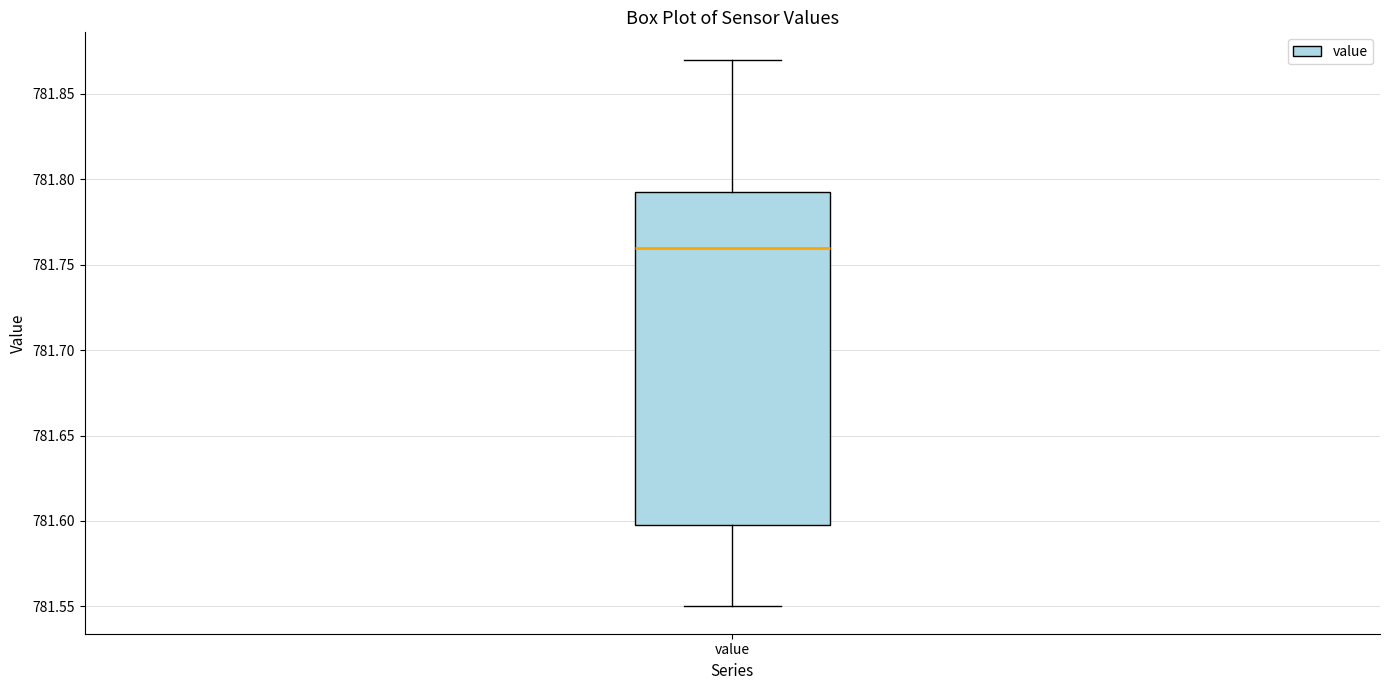

Read this box plot against the y-axis: the position of the median line, the range covered by the box, and the ends of both whiskers. The values are not printed on the chart, so give them approximately, as read against the axis.

median 781.760, box 781.600 to 781.795, whiskers 781.550 to 781.870